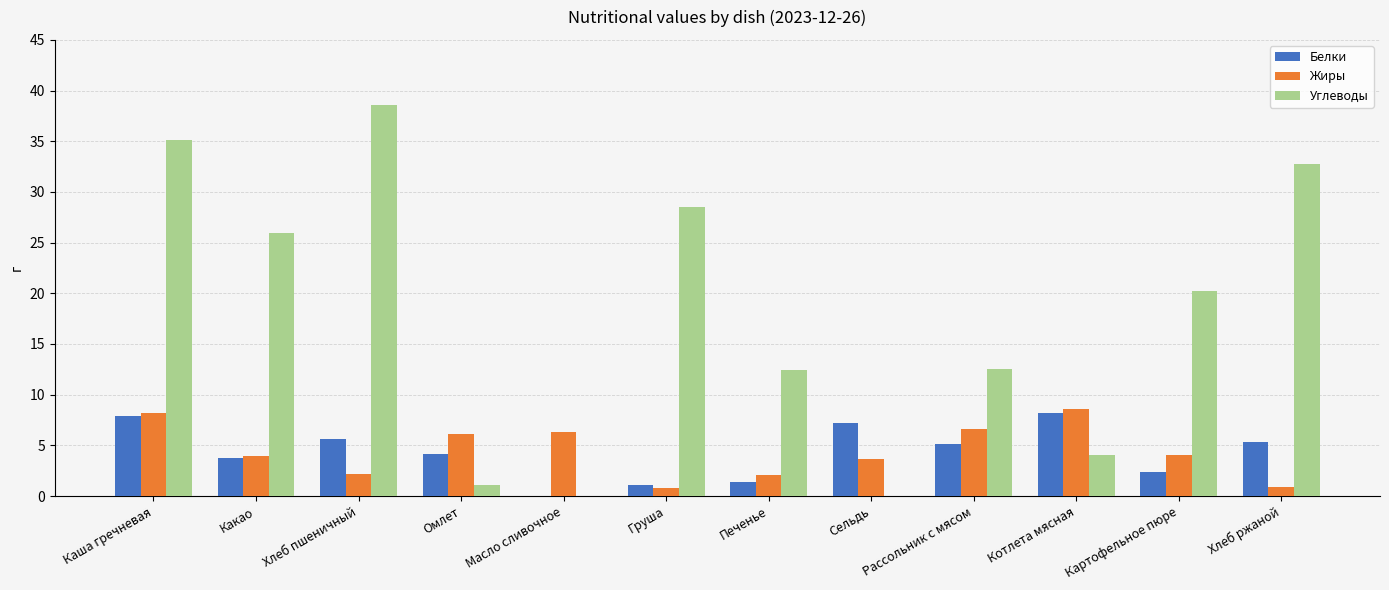

Count the number of categories in the chart.

12